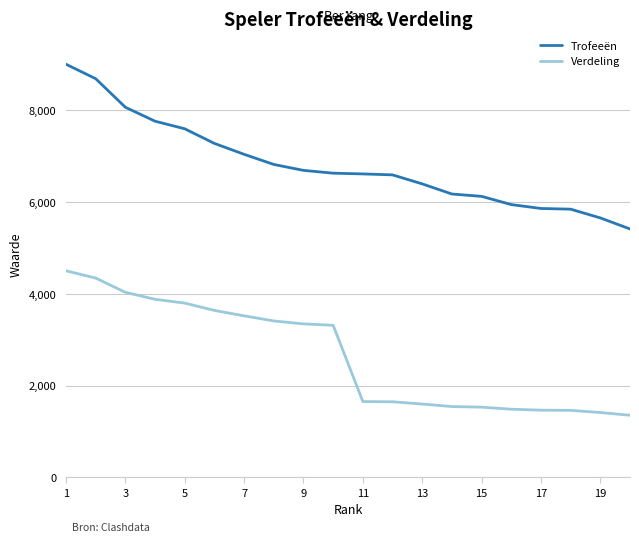

List the series in order of their peak value, lowest first.

Verdeling, Trofeeën